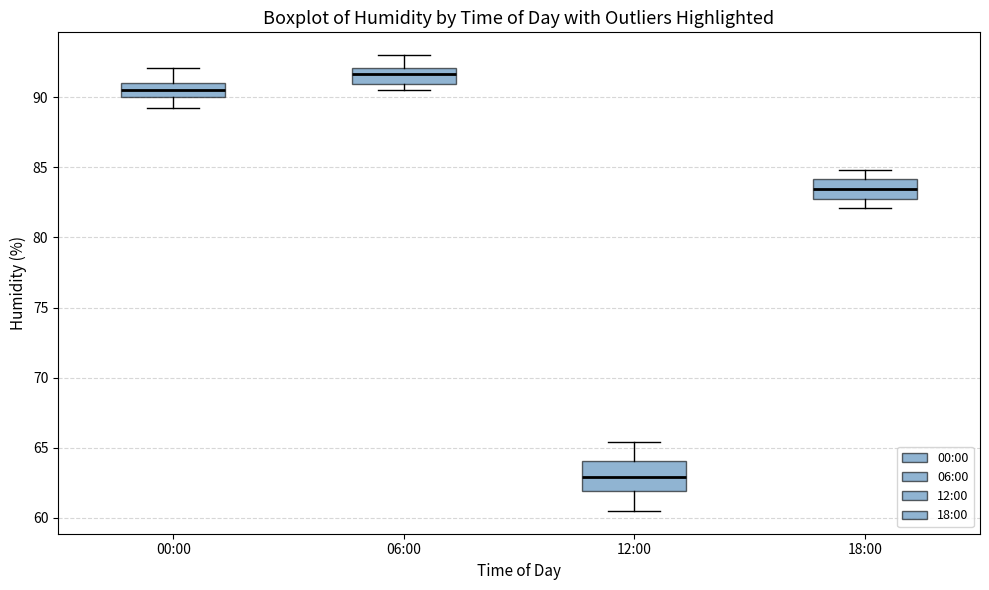

Which box is the tallest, from its lower edge to its upper edge?

12:00